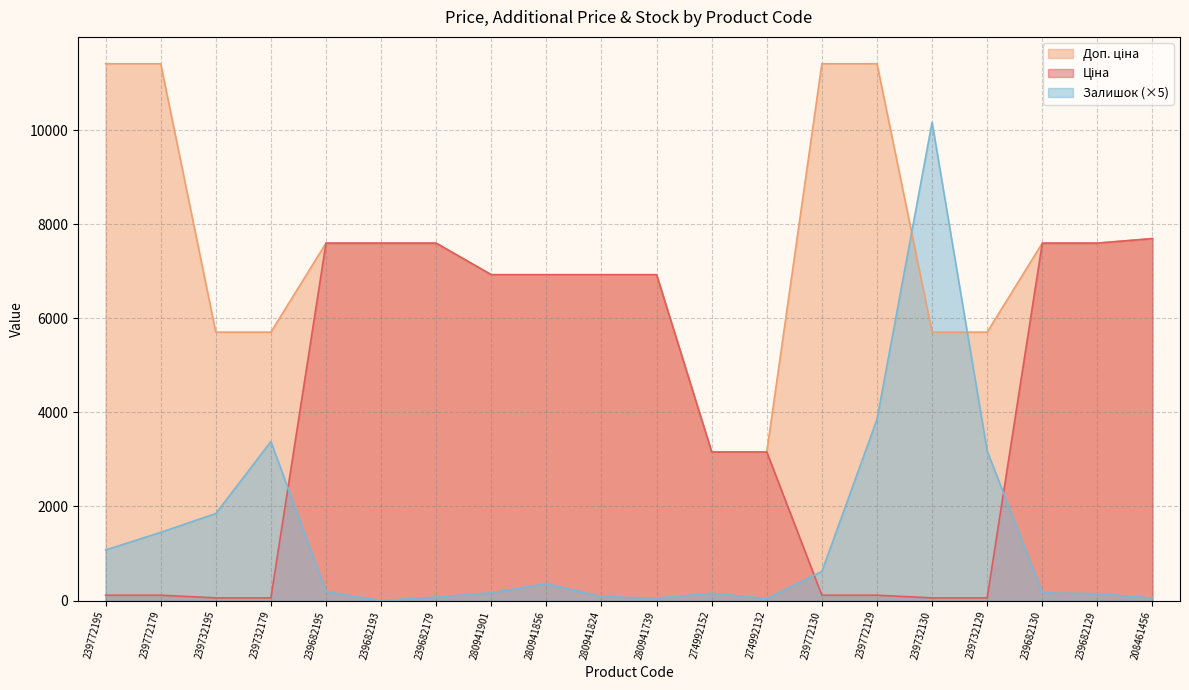

At which label does Ціна reach its minimum?

239732195